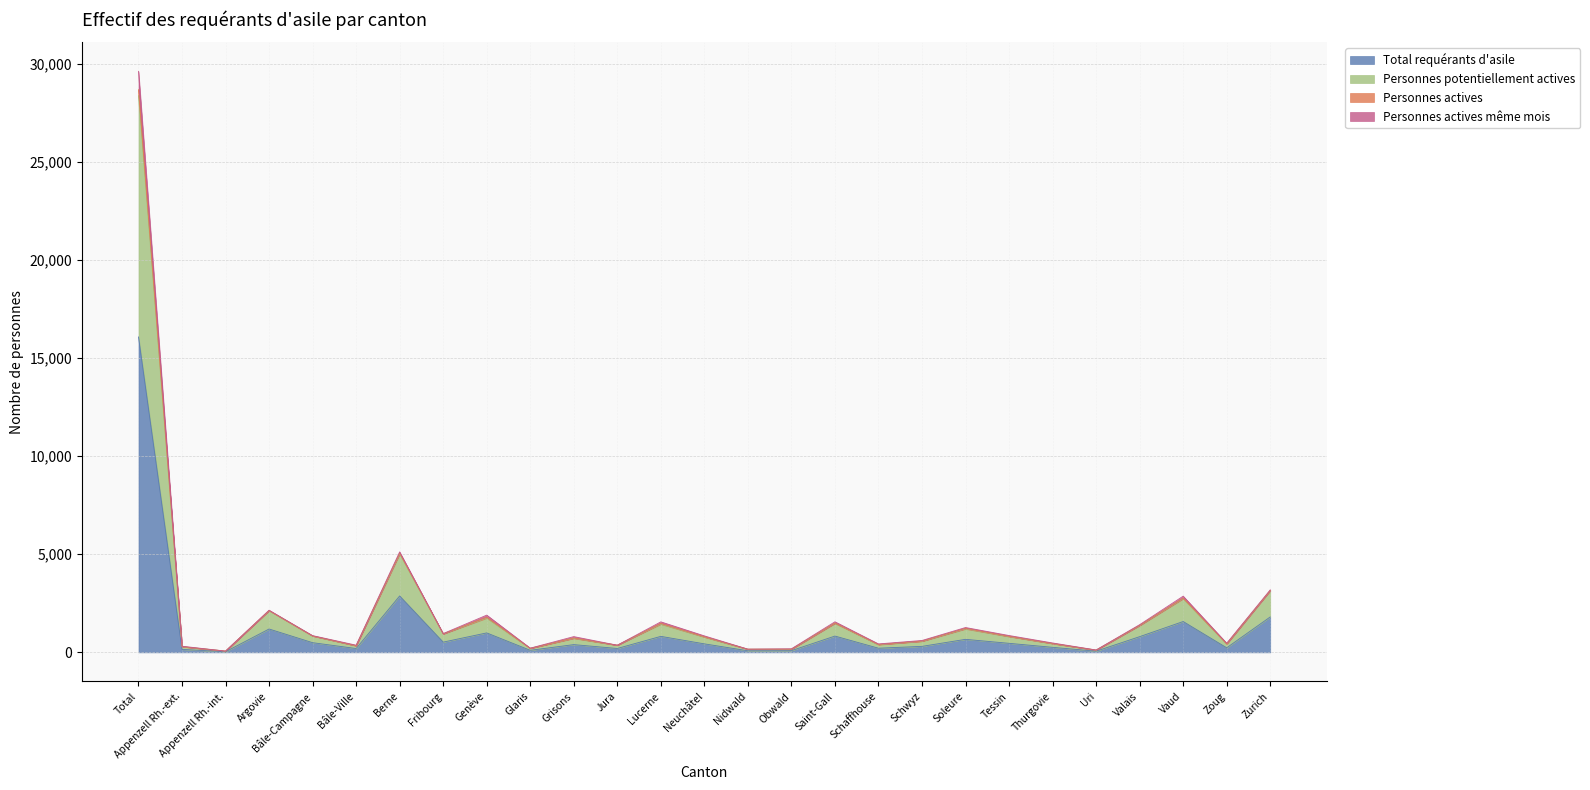

What are all the series names shown in the legend?

Total requérants d'asile, Personnes potentiellement actives, Personnes actives, Personnes actives même mois